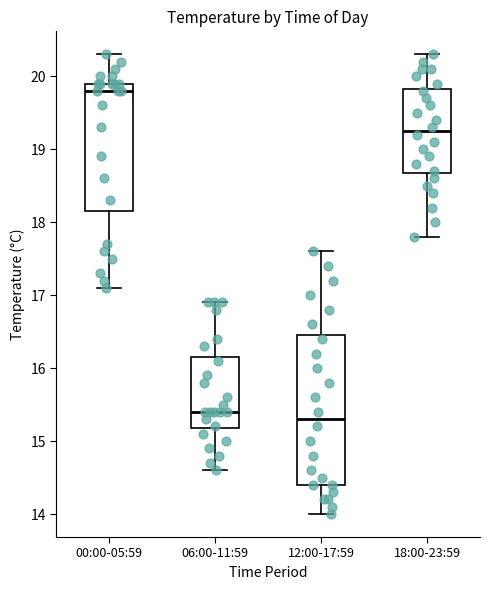

Reading left to right, read every box against the y-axis: the position of its median line, the range the box covers, and the ends of its whiskers. The values are not printed on the chart, so give them approximately, as read against the axis.

00:00-05:59: median 19.8, box 18.2 to 19.9, whiskers 17.1 to 20.3
06:00-11:59: median 15.4, box 15.2 to 16.2, whiskers 14.6 to 16.9
12:00-17:59: median 15.3, box 14.4 to 16.5, whiskers 14.0 to 17.6
18:00-23:59: median 19.3, box 18.7 to 19.8, whiskers 17.8 to 20.3